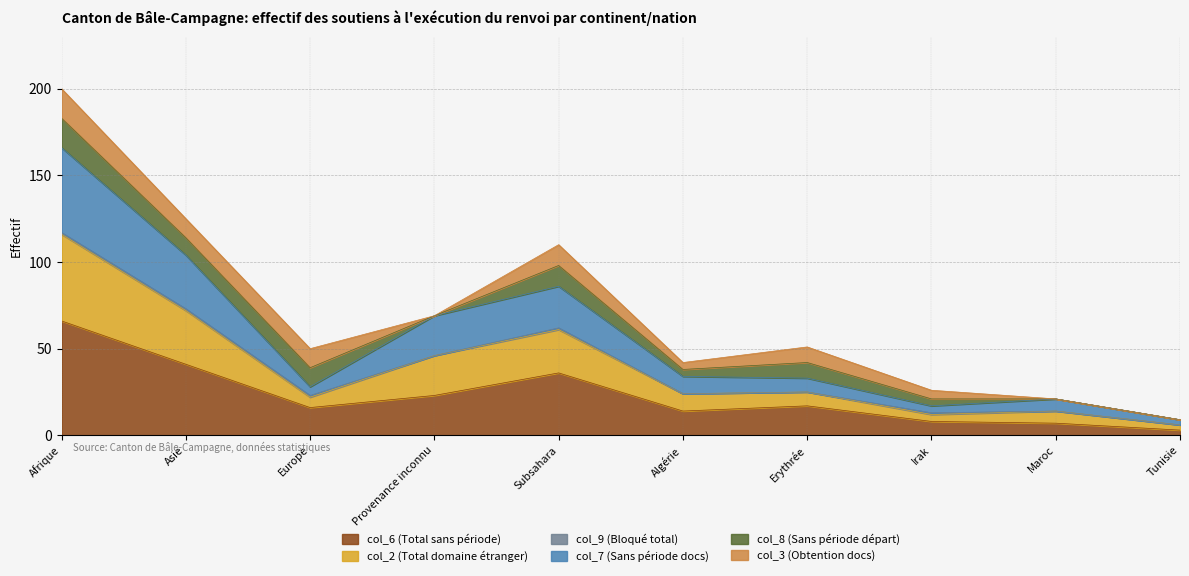

Is it true that col_6 (Total sans période) equals 70 at Asie?

False